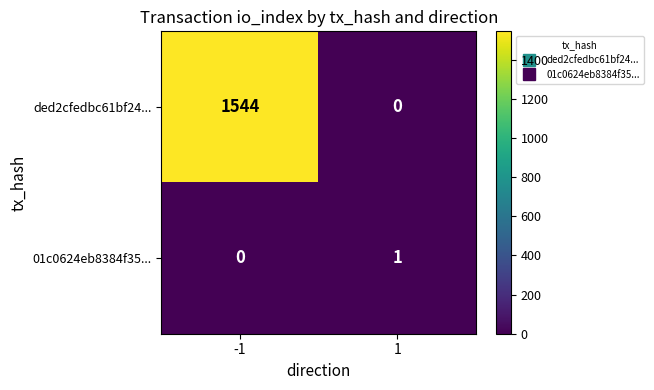

What is the greatest value displayed?

1544